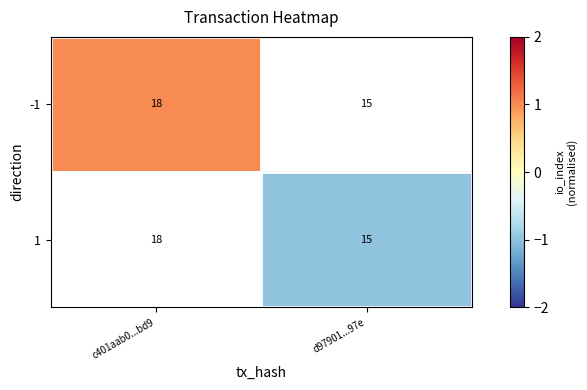

At how many categories does at least one series exceed 0?

1